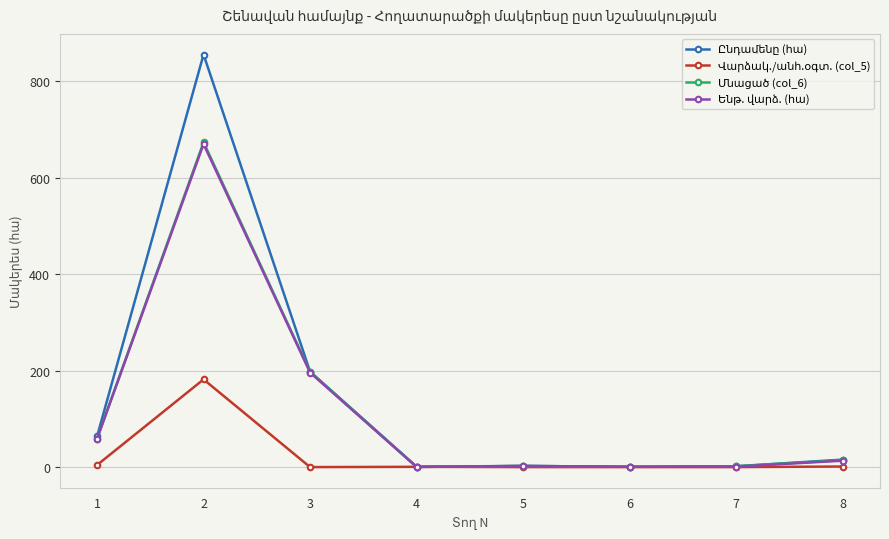

What is the greatest value displayed?

855.7